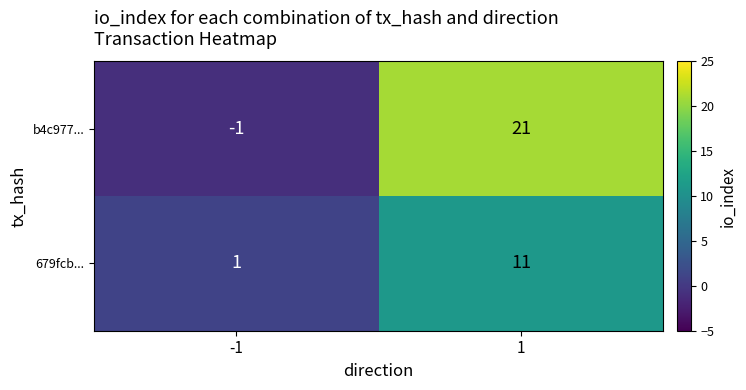

Which series has the largest total across all categories?

b4c977...